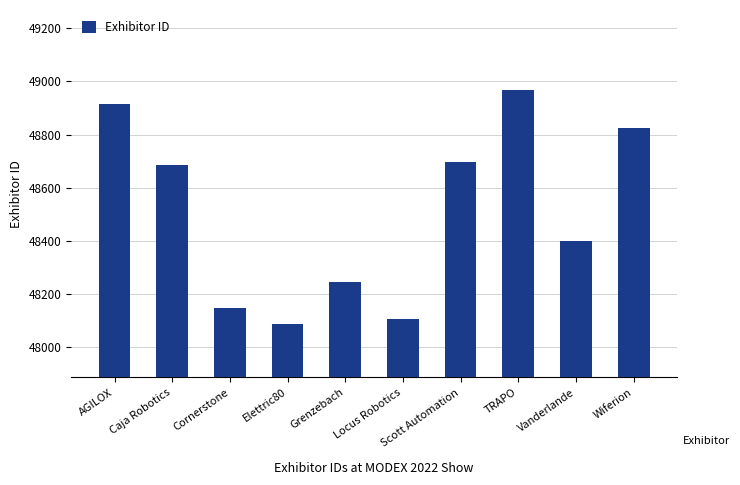

Rank the categories by value from highest to lowest.

TRAPO, AGILOX, Wiferion, Scott Automation, Caja Robotics, Vanderlande, Grenzebach, Cornerstone, Locus Robotics, Elettric80